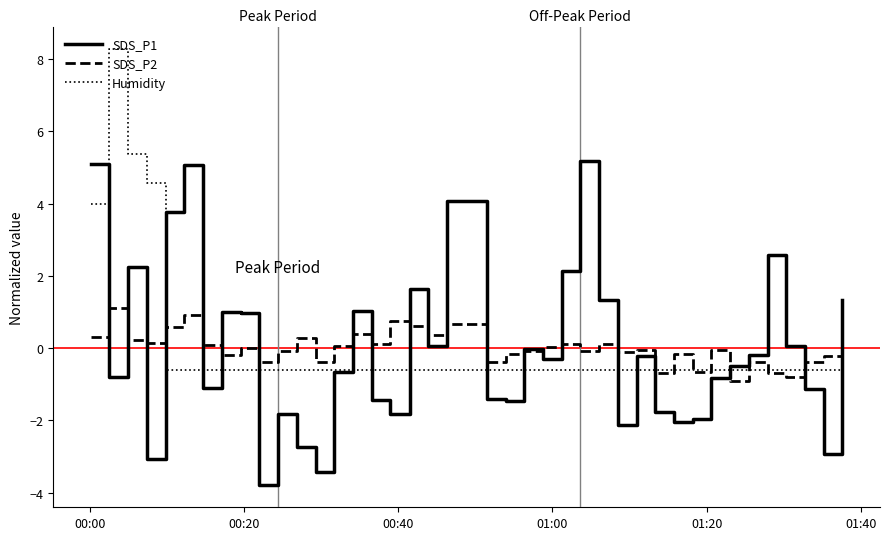

What is the highest value of the SDS_P1 series?

5.2